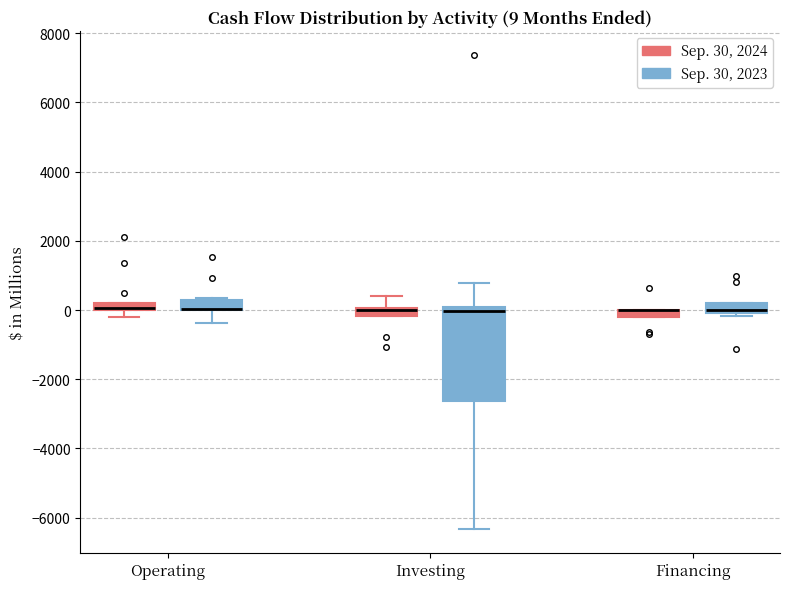

Comparing the boxes themselves (not the whiskers), which one is the tallest?

Investing (Sep. 30, 2023)